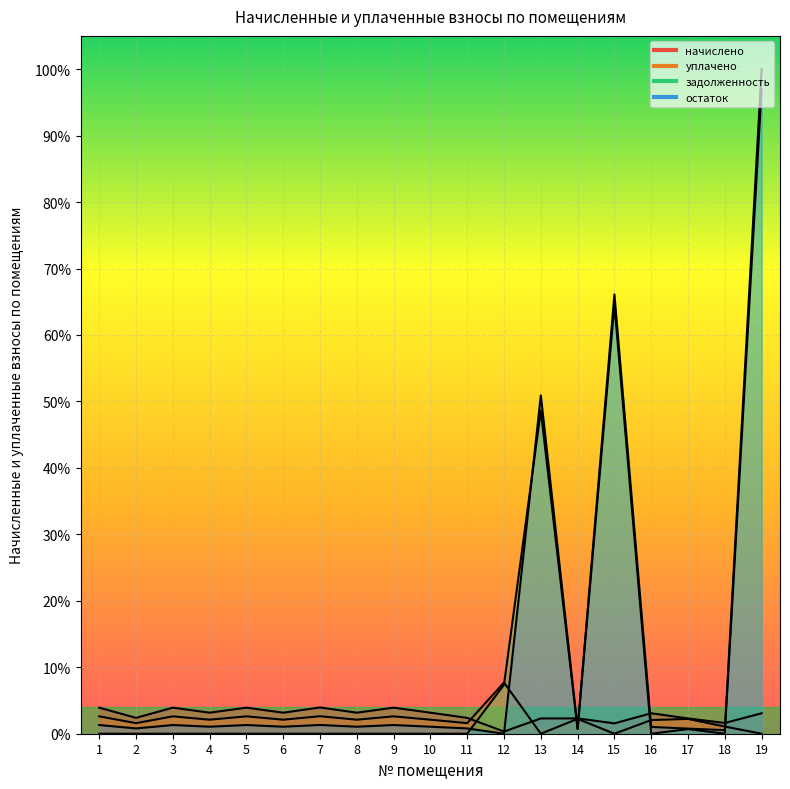

True or false: начислено has a value of 0.0 at 7.

True